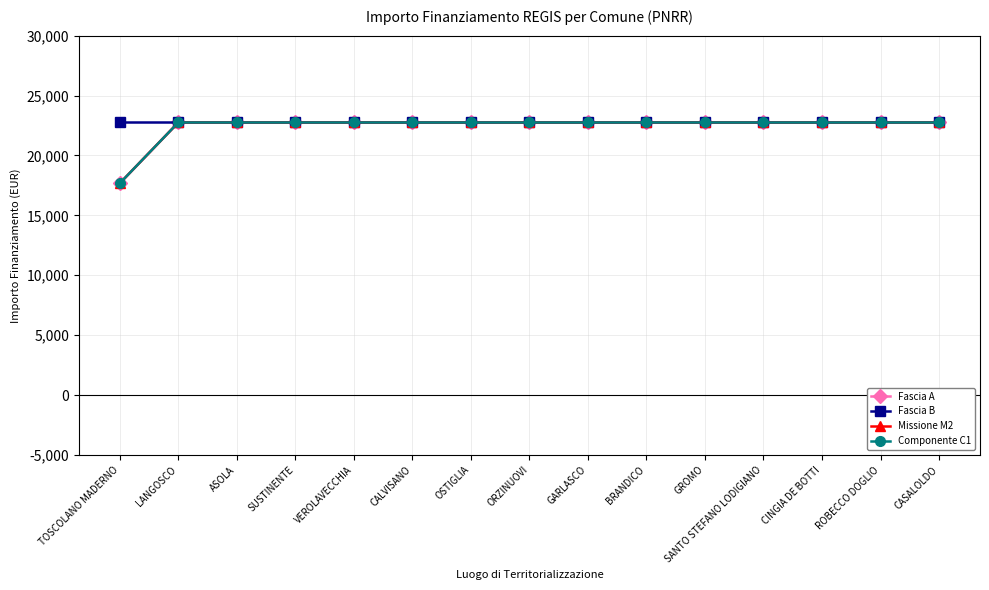

Which category has the lowest value in the Missione M2 series?

TOSCOLANO MADERNO